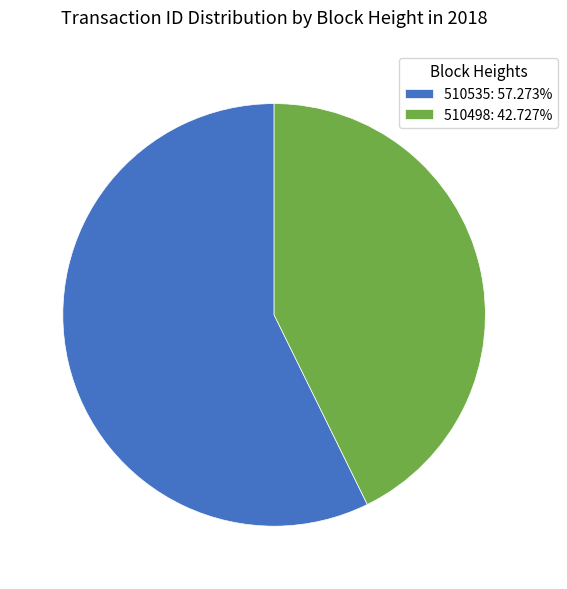

How many segments does this pie chart have?

2